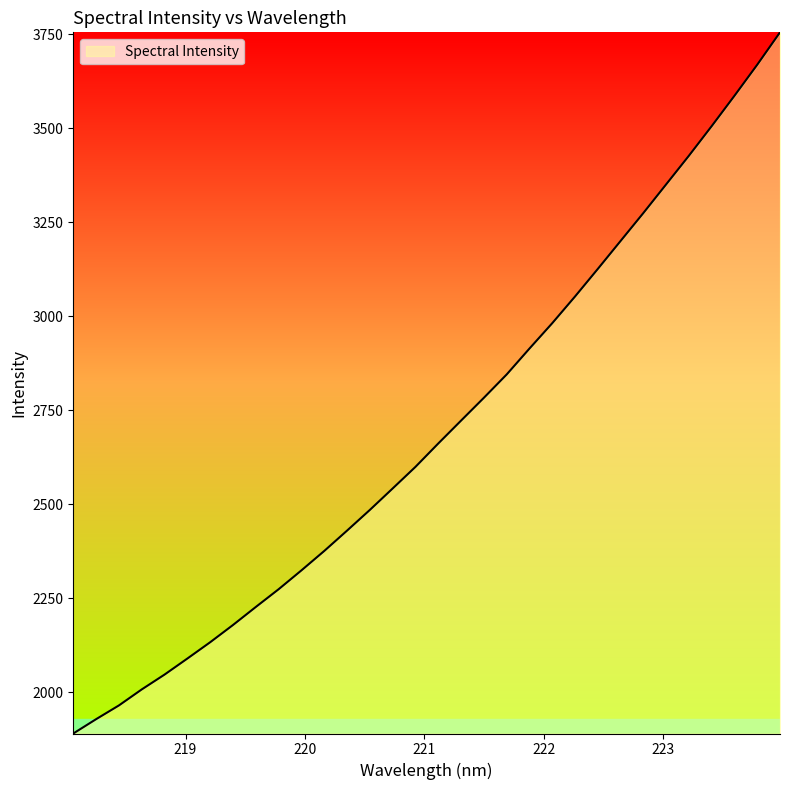

What is the maximum value shown in the chart?

3755.0